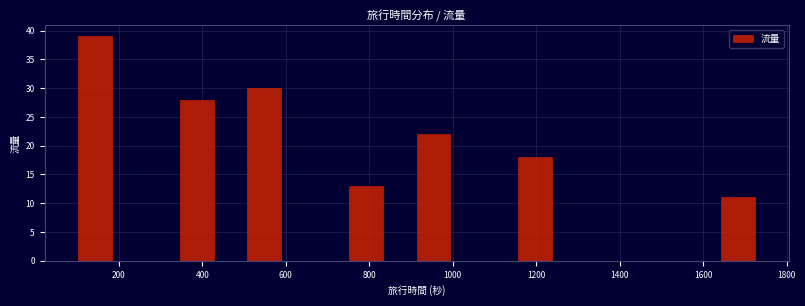

Reading left to right, list every bar in this chart as the range it spans on the x-axis followed by its height. Neither the bar edges nor the heights are printed on the chart, so give them approximately, as read against the axes.

100 to 180: 39
180 to 260: 0
260 to 340: 0
340 to 420: 28
420 to 500: 0
500 to 580: 30
580 to 680: 0
680 to 760: 0
760 to 840: 13
840 to 920: 0
920 to 1000: 22
1000 to 1080: 0
1080 to 1160: 0
1160 to 1240: 18
1240 to 1320: 0
1320 to 1400: 0
1400 to 1480: 0
1480 to 1560: 0
1560 to 1640: 0
1640 to 1720: 11